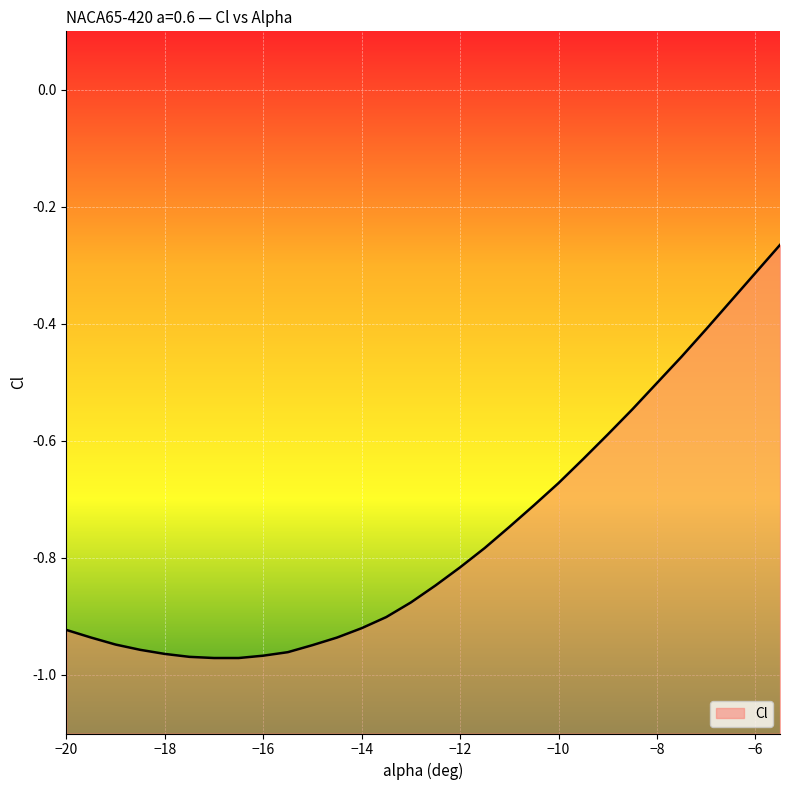

The value at -15.5 is -1.4. True or false?

False